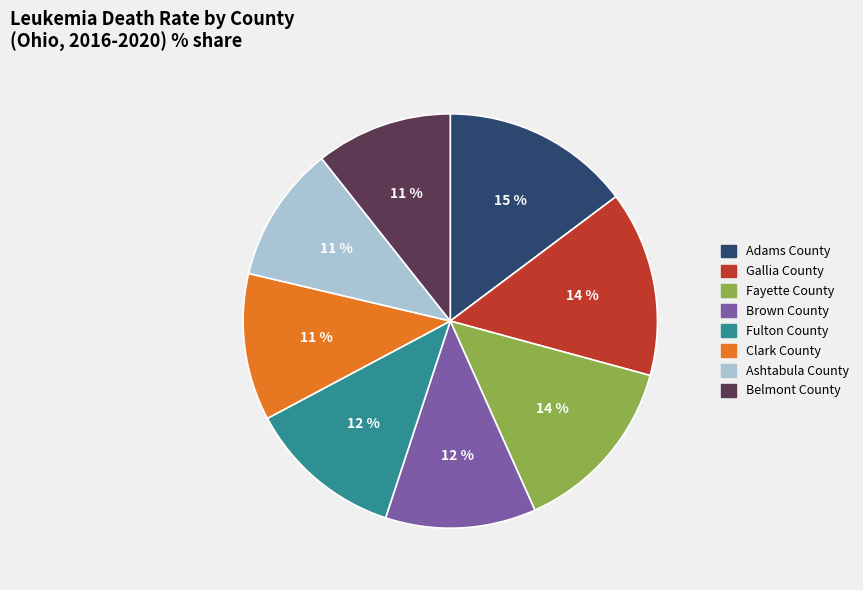

What percentage is the Gallia County slice, to the nearest percent?

14%